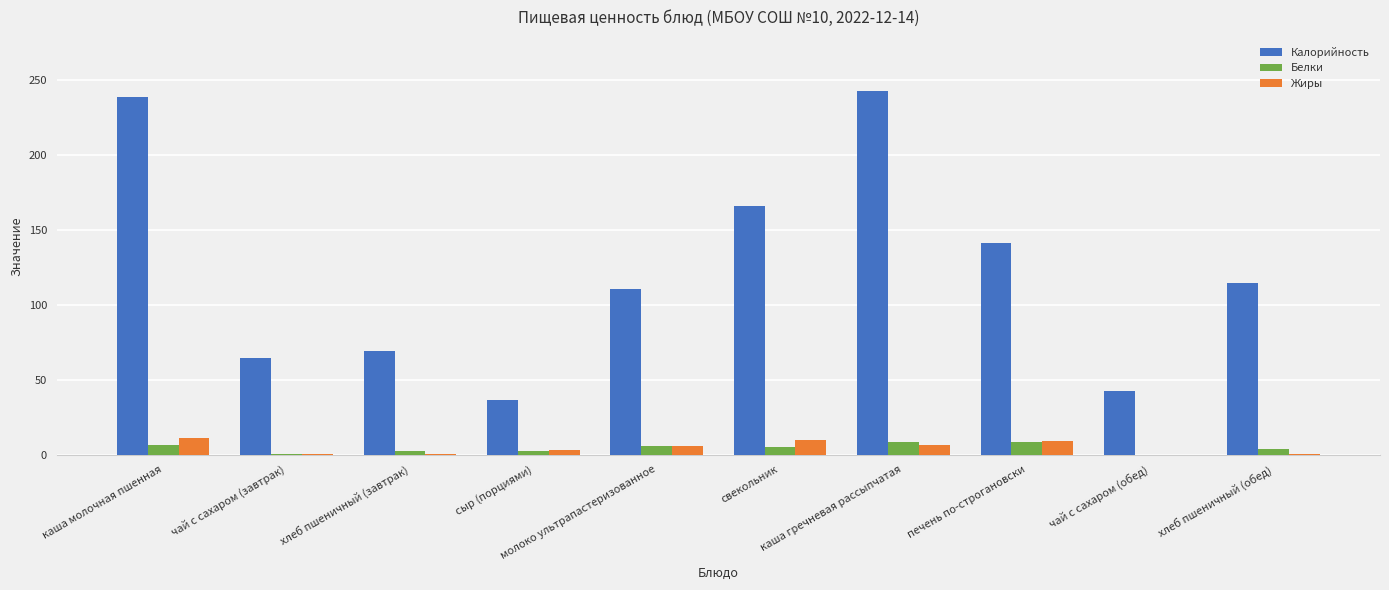

What is the sum of all Жиры values?

45.5